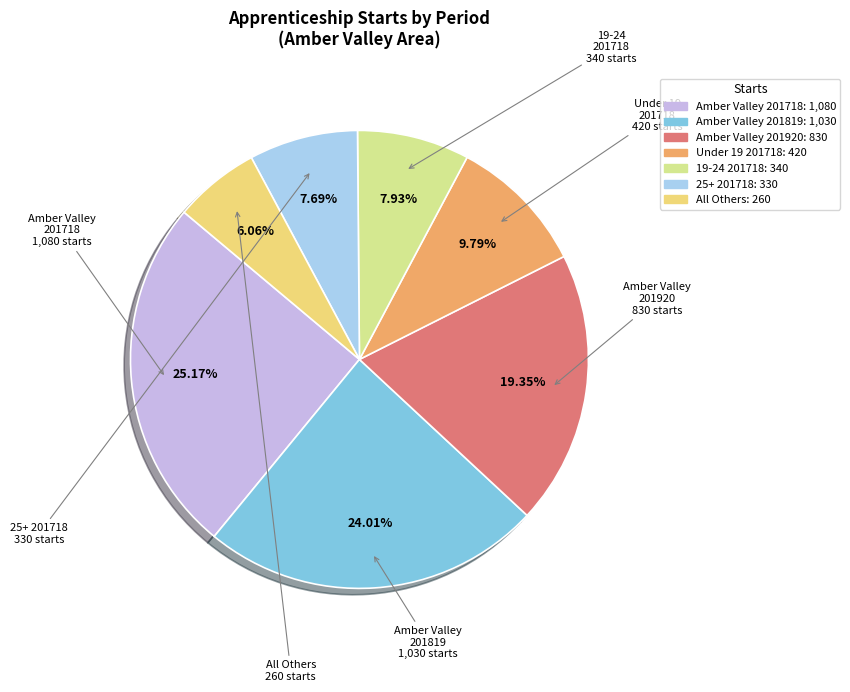

To the nearest percent, what is the difference between the largest and smallest slice percentages?

19%